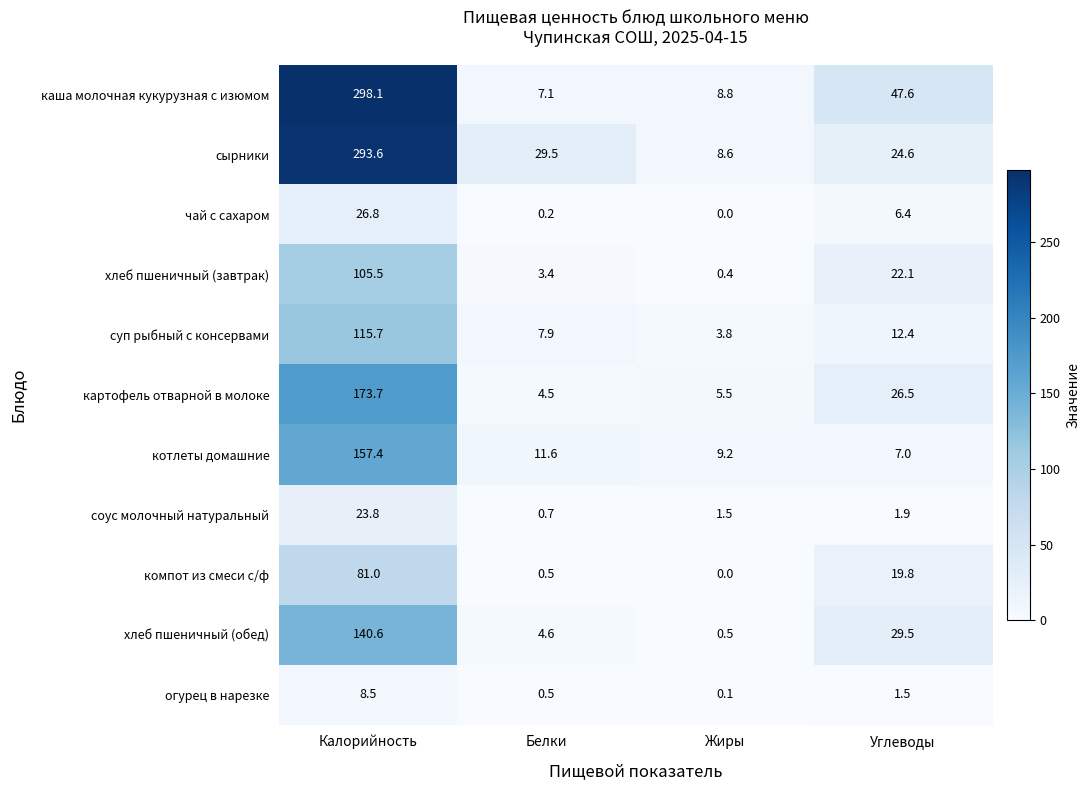

The value of сырники at Белки is 29.5. True or false?

True